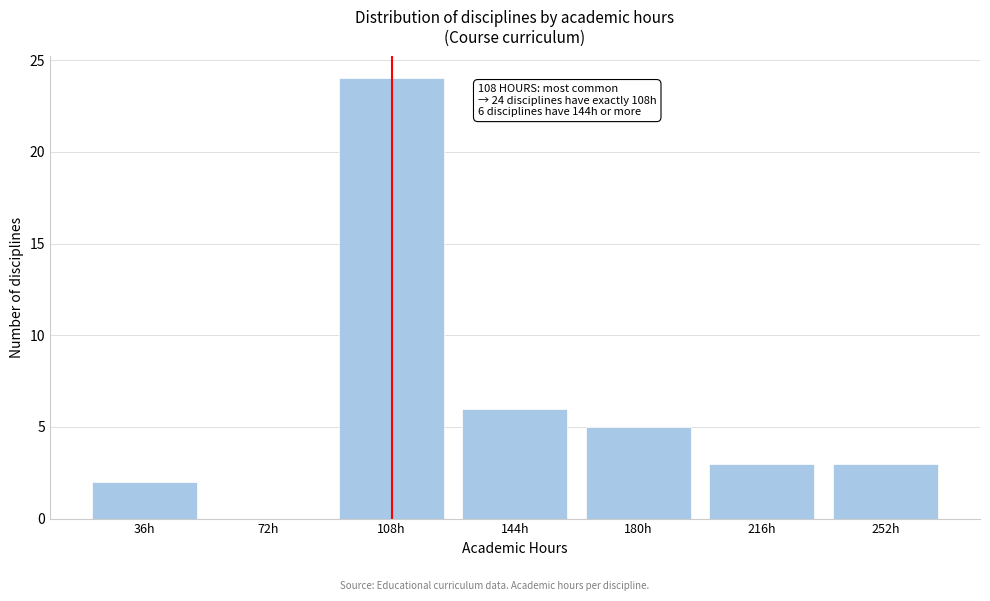

Reading left to right, transcribe all the data shown in this chart.

36h=2	72h=0	108h=24	144h=6	180h=5	216h=3	252h=3